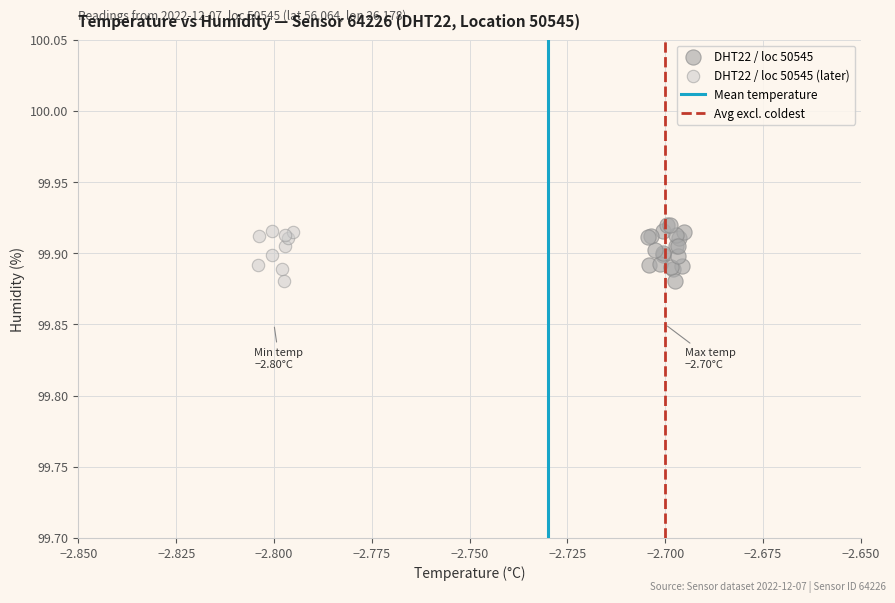

Which series has the widest spread of Y values?

DHT22 / loc 50545